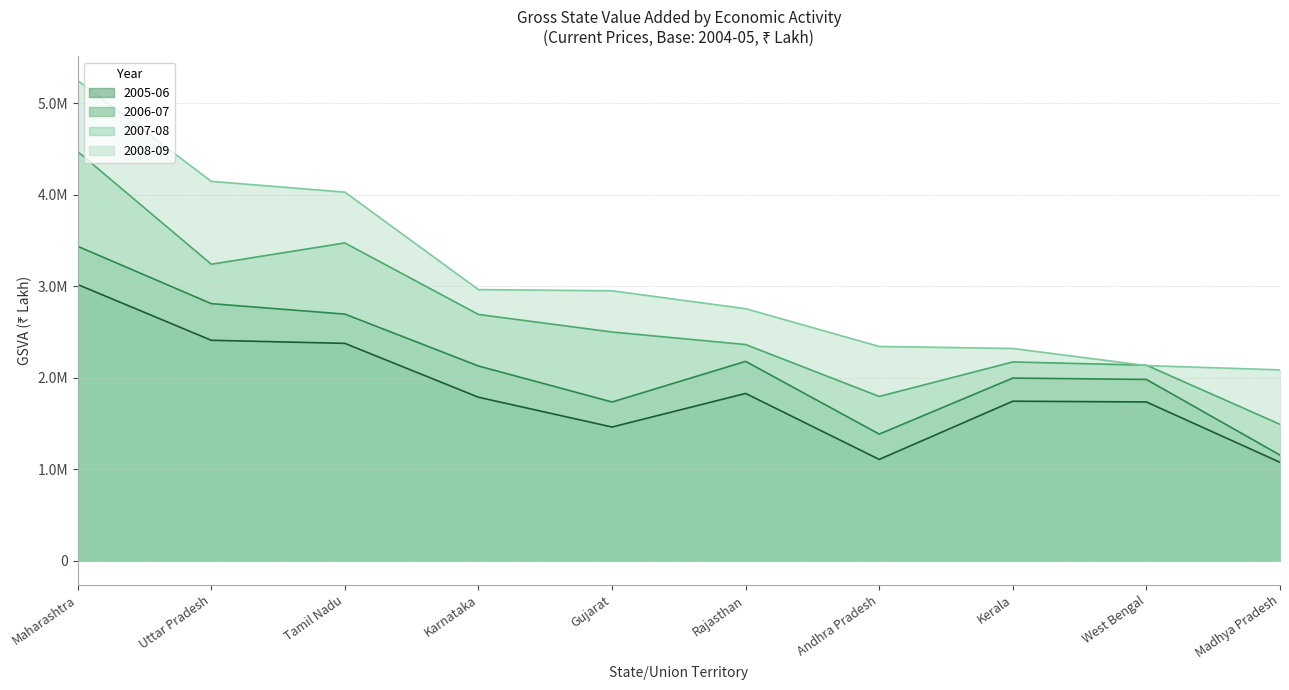

Where is 2006-07 nearest to the value 1740727?

Gujarat